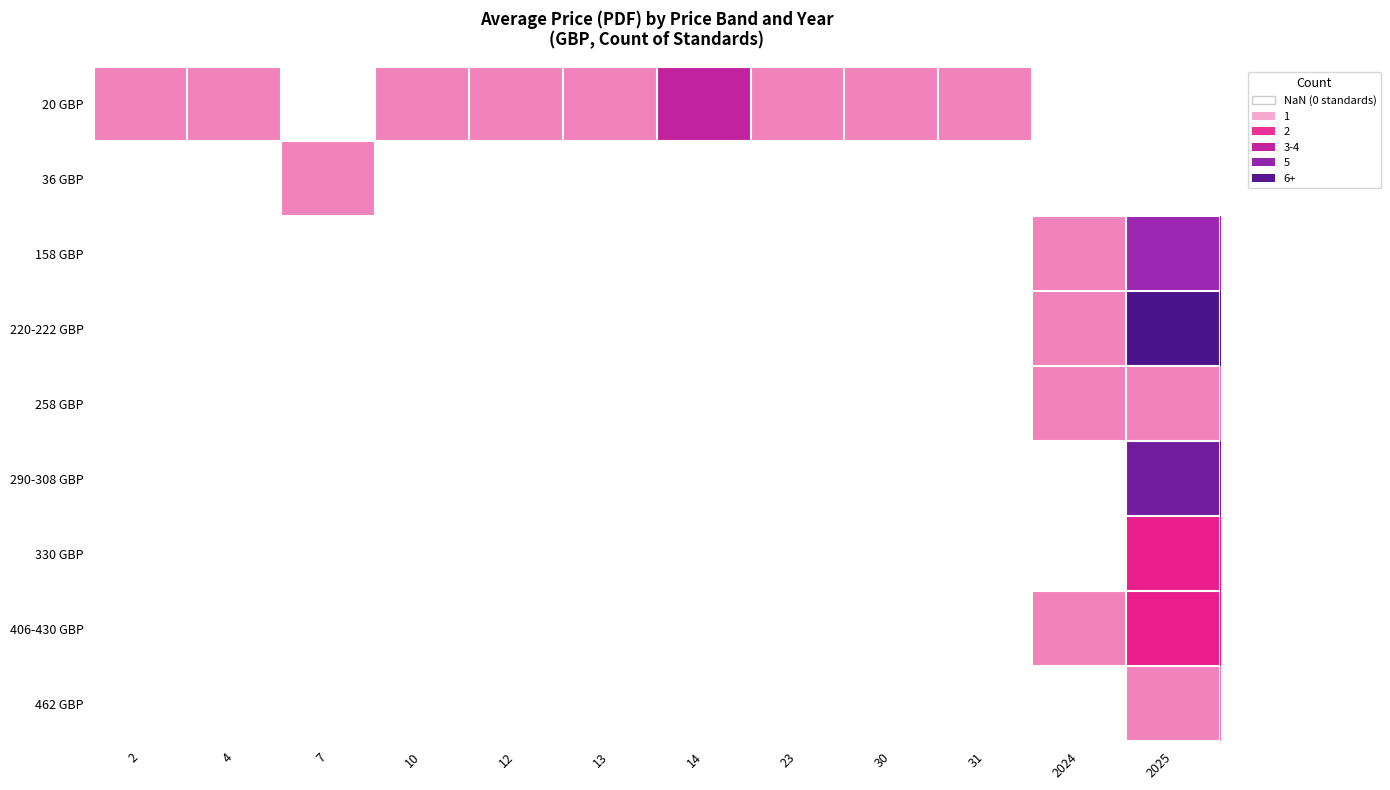

Between 14 and 10, which is larger?

14